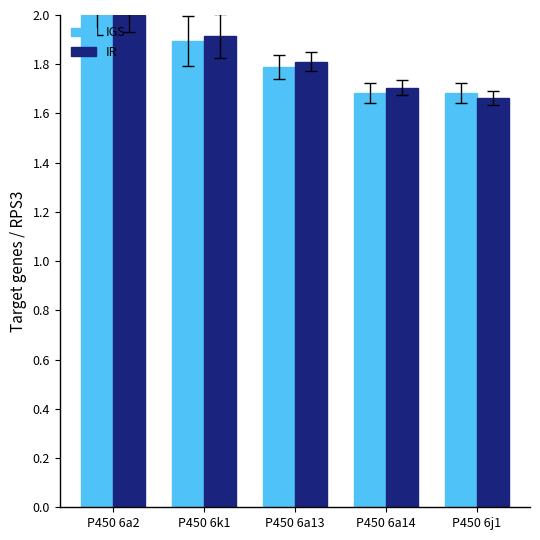

At which category is the sum across all series the highest?

P450 6a2